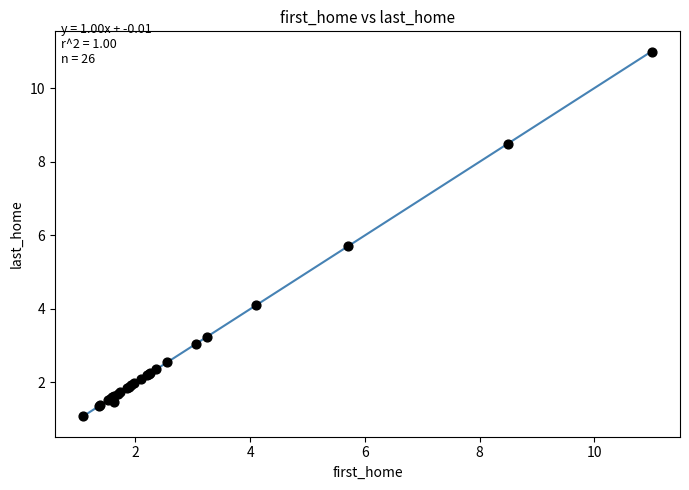

What Y value in the scatter plot is closest to 6?

5.7